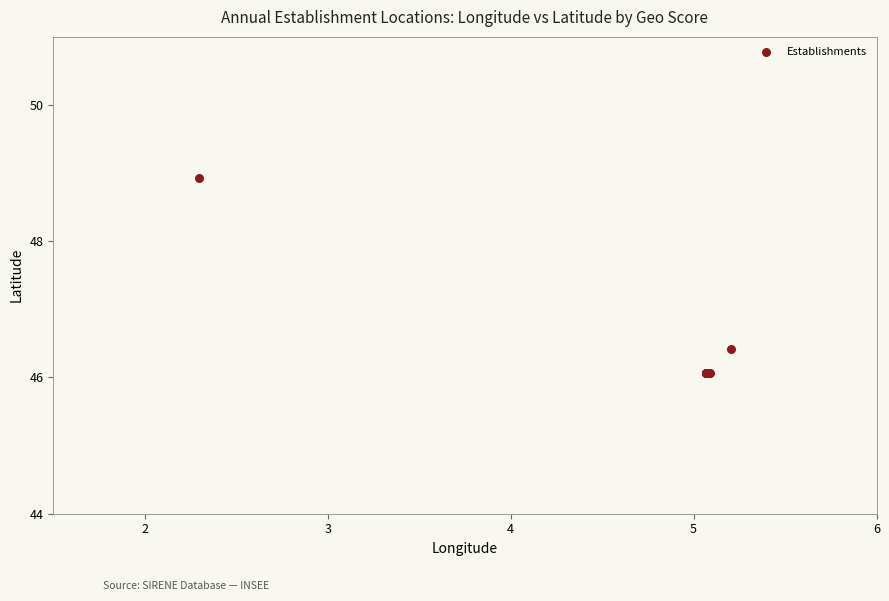

What Y value in the scatter plot is closest to 47?

46.4